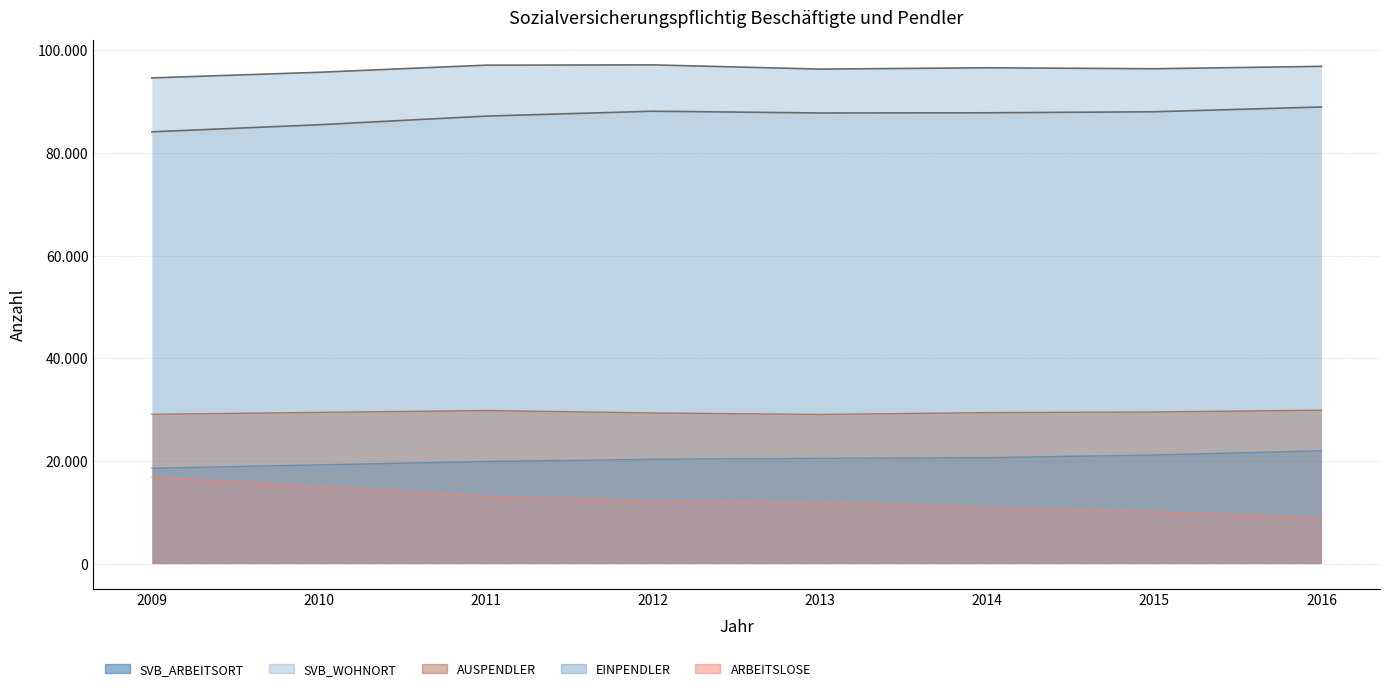

Reading left to right, transcribe all the data shown in this chart.

SVB_ARBEITSORT: 84099	85474	87160	88111	87770	87806	88004	88939
SVB_WOHNORT: 94600	95695	97084	97139	96314	96574	96385	96854
EINPENDLER: 18572	19230	19886	20314	20501	20639	21150	21969
AUSPENDLER: 29073	29451	29810	29342	29045	29407	29531	29884
ARBEITSLOSE: 16818	15014	13071	12191	11900	10862	10070	8956